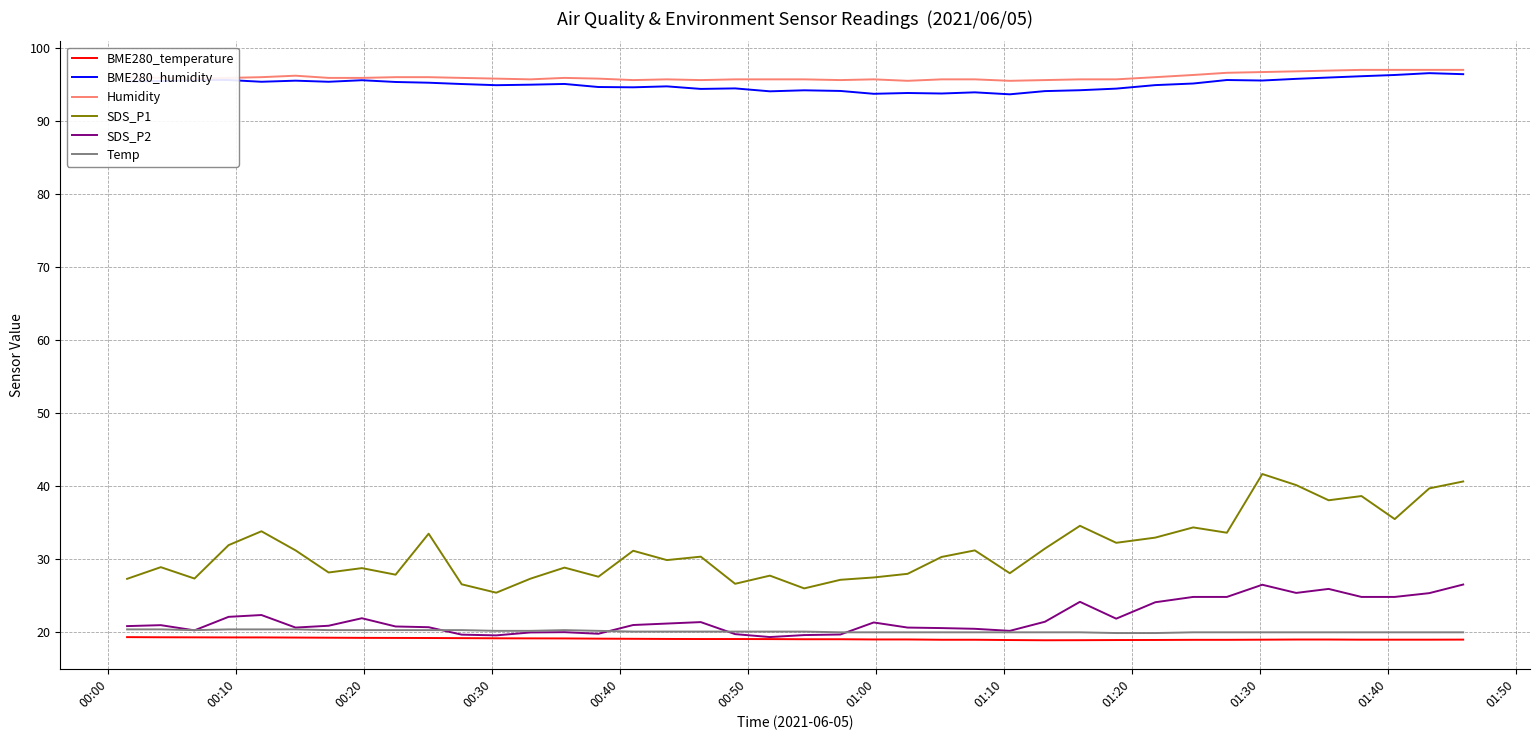

What is the lowest value of the BME280_temperature series?

18.8